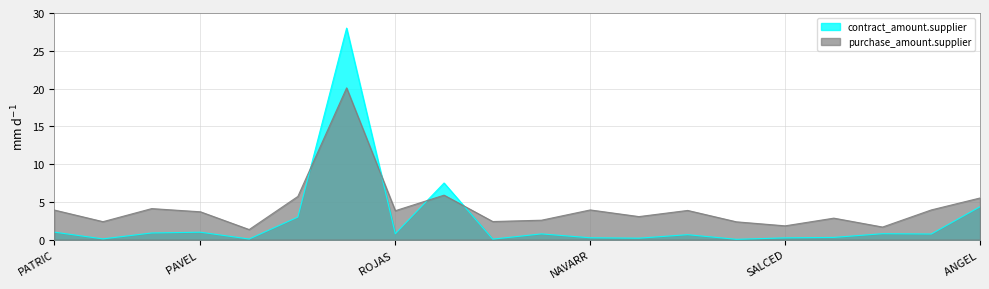

What is the greatest value displayed?

28.0